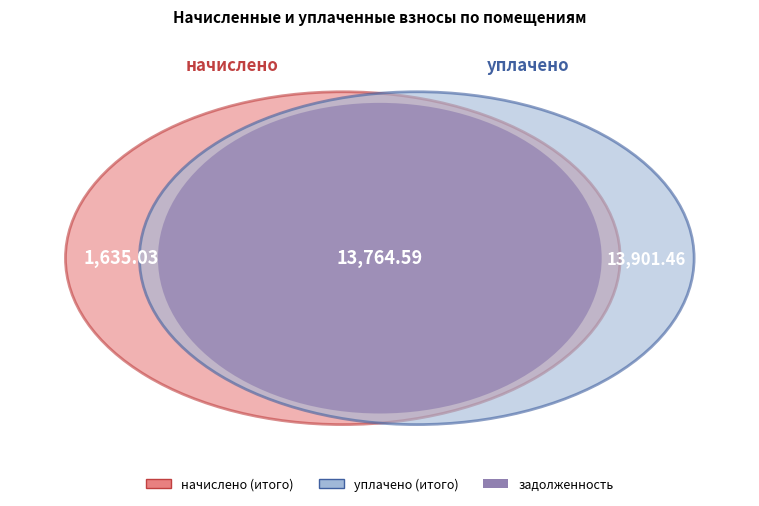

What is the largest slice in the pie chart?

3